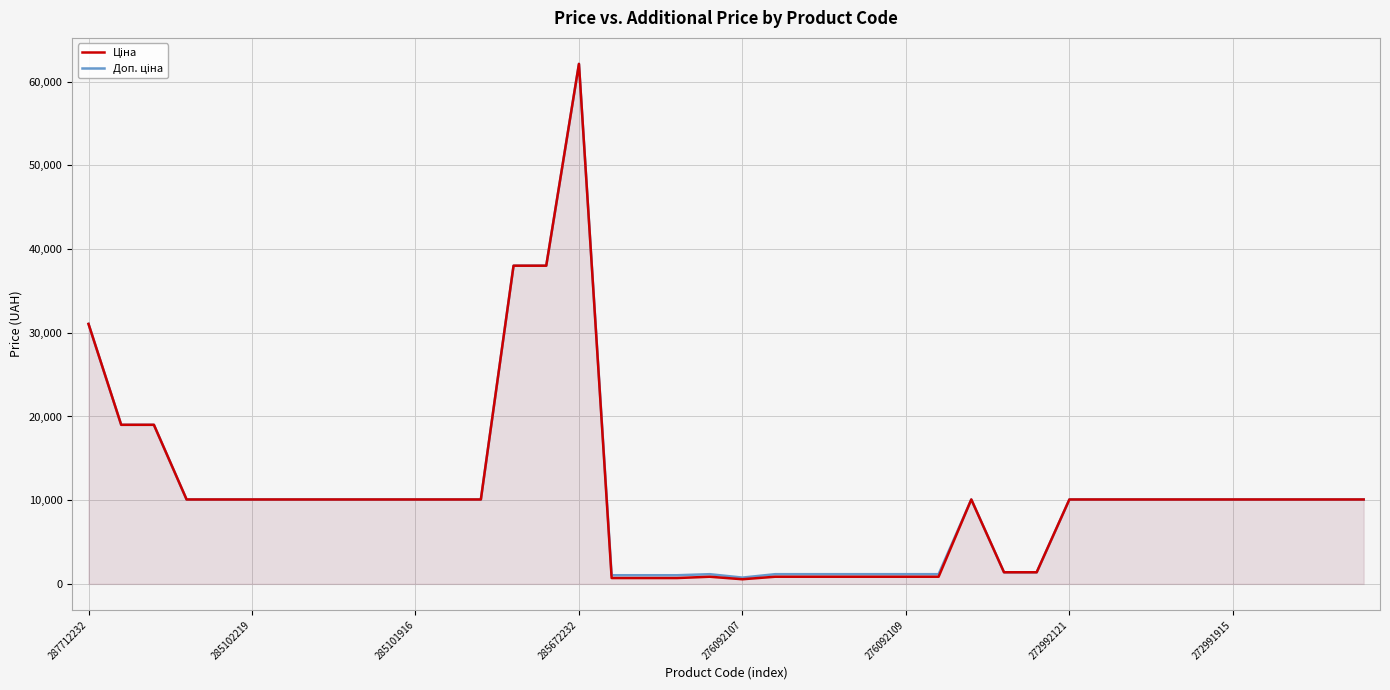

What is the difference between the maximum and minimum values in the Ціна series?

61559.2